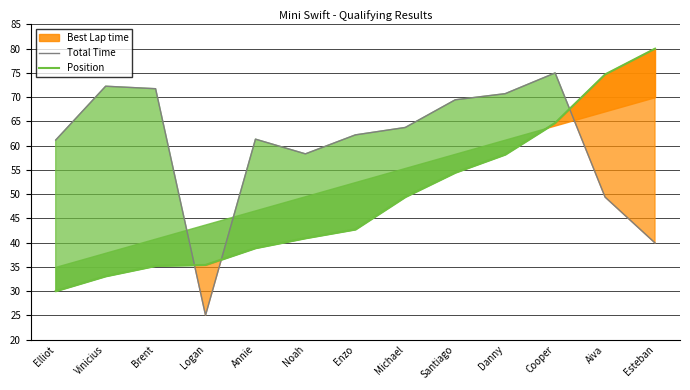

At which category is the sum across all series the highest?

Cooper